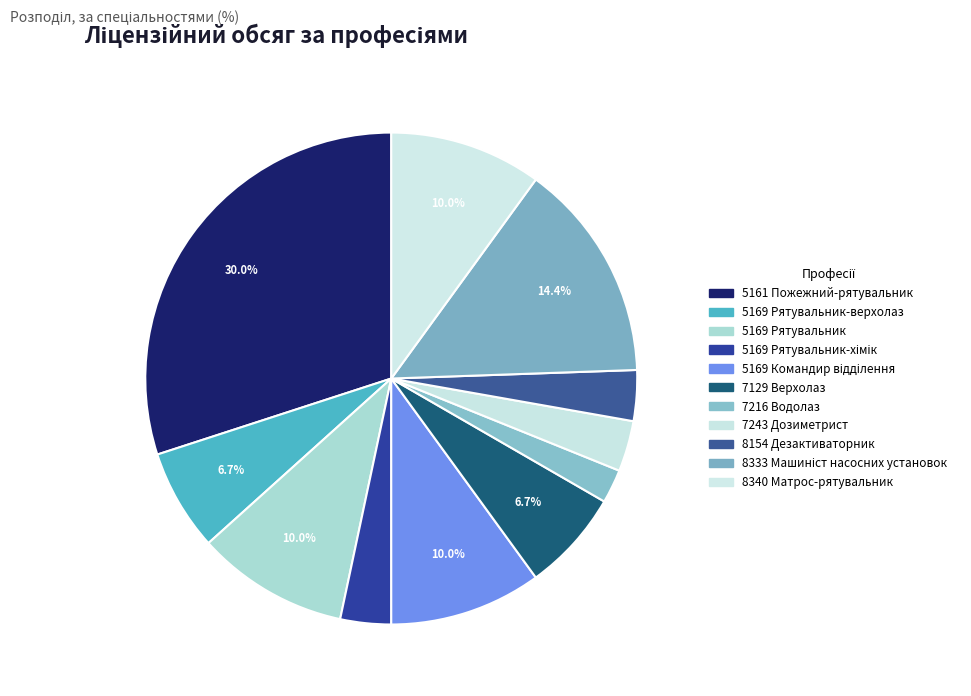

How many slices are in this pie chart?

11